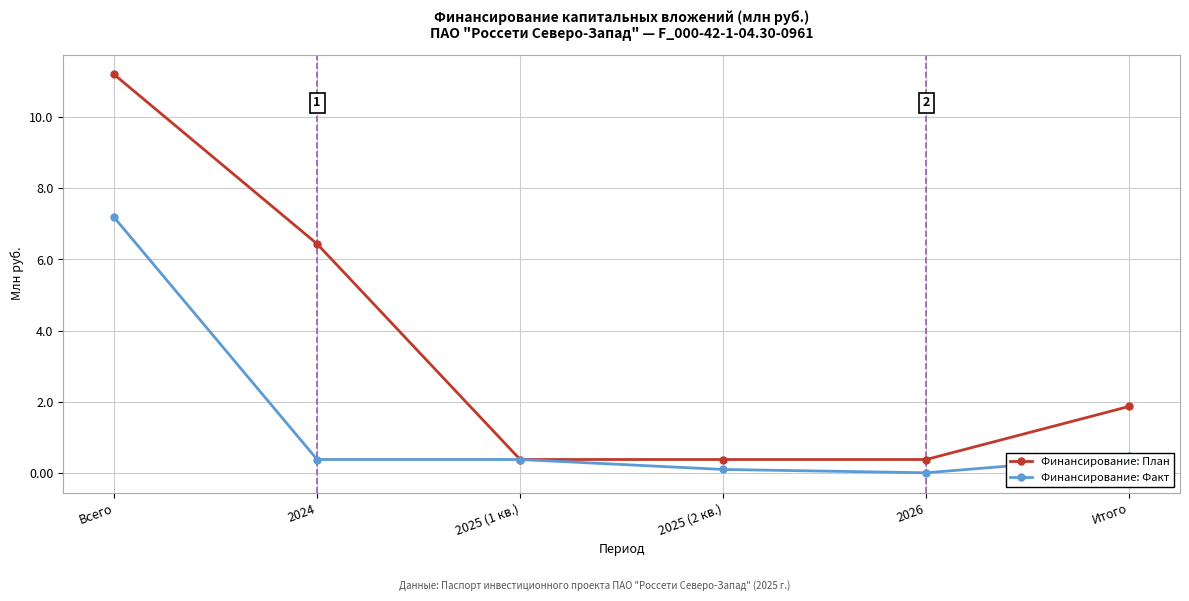

At which category is the sum across all series the highest?

Всего